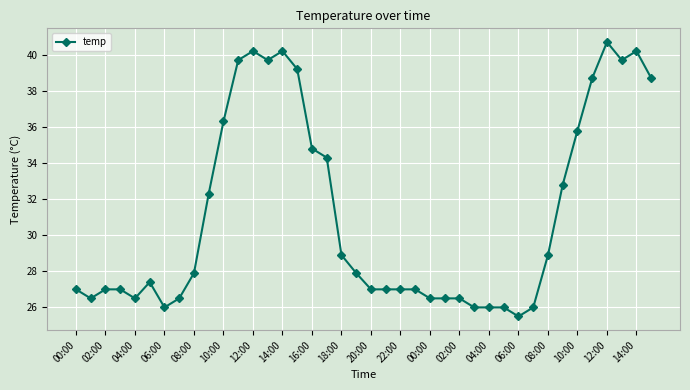

What is the average value?

31.2